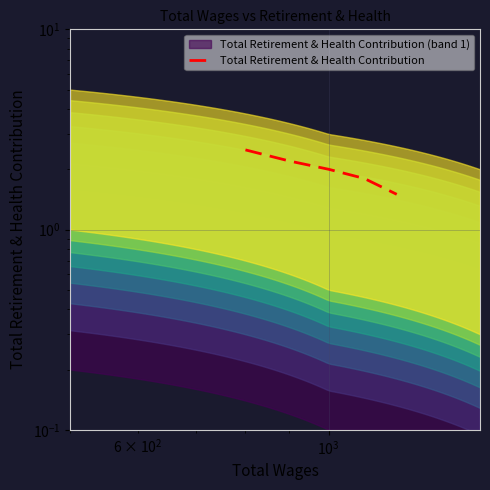

The value at $\mathdefault{10^{3}}$ is 3.0. True or false?

False